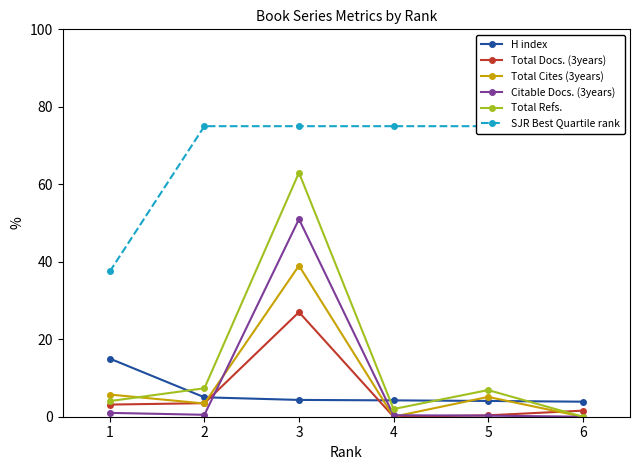

The value of Total Docs. (3years) at 4 is 12.0. True or false?

False